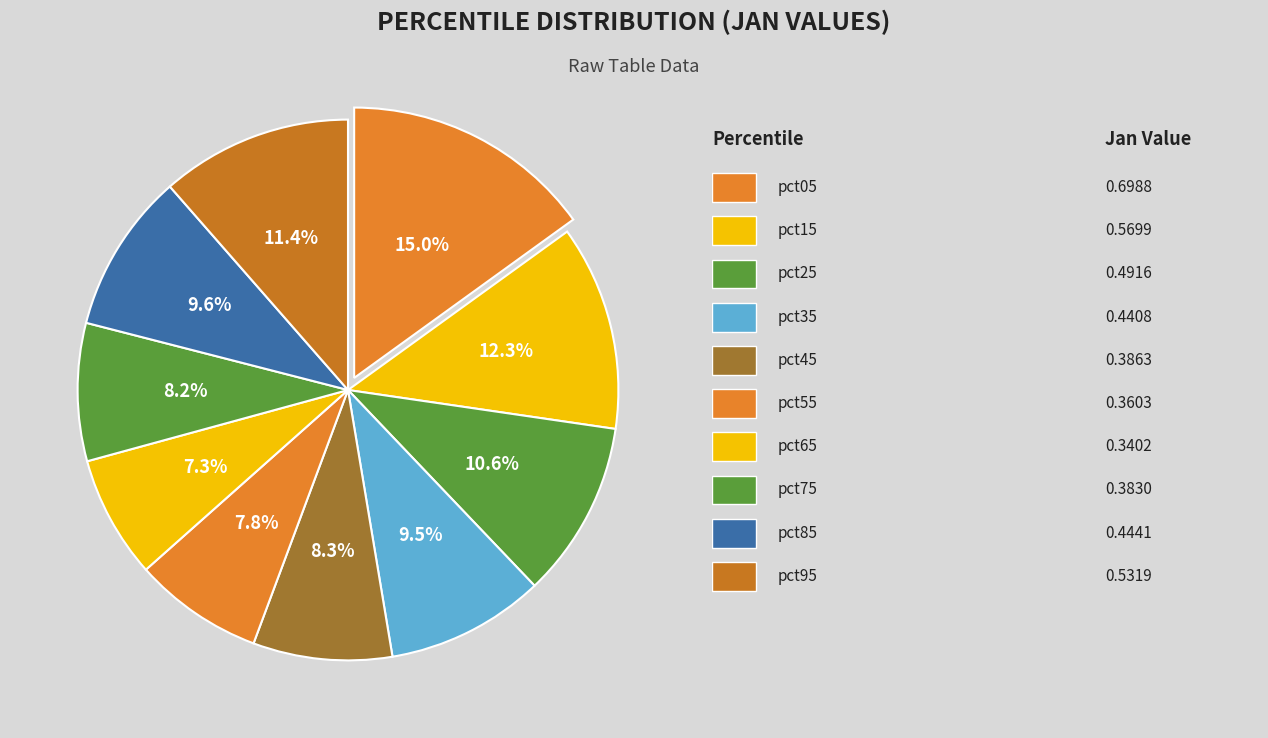

Count the number of slices in the pie.

10